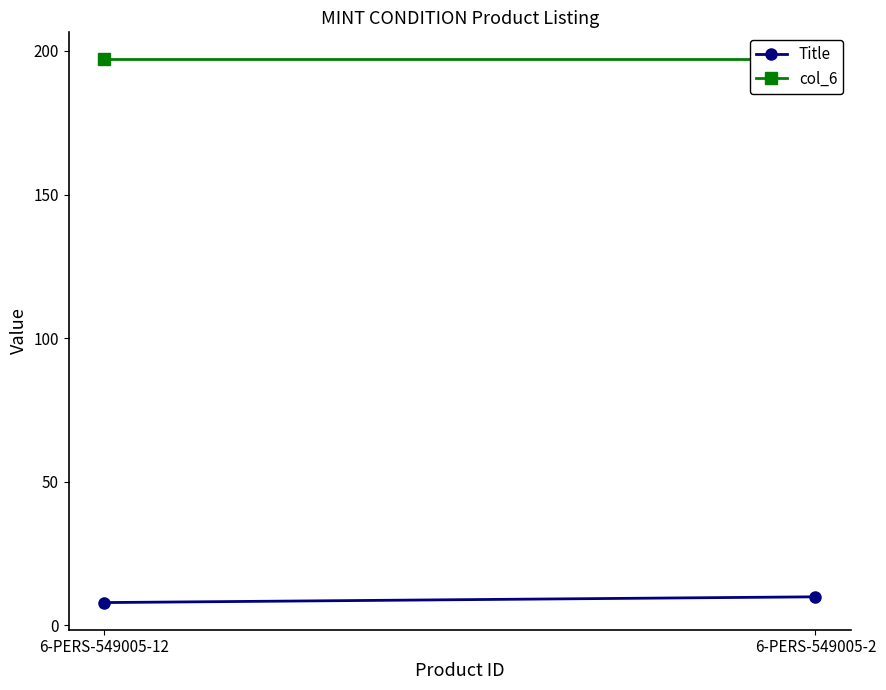

Is this an area chart (filled region under the line)?

No